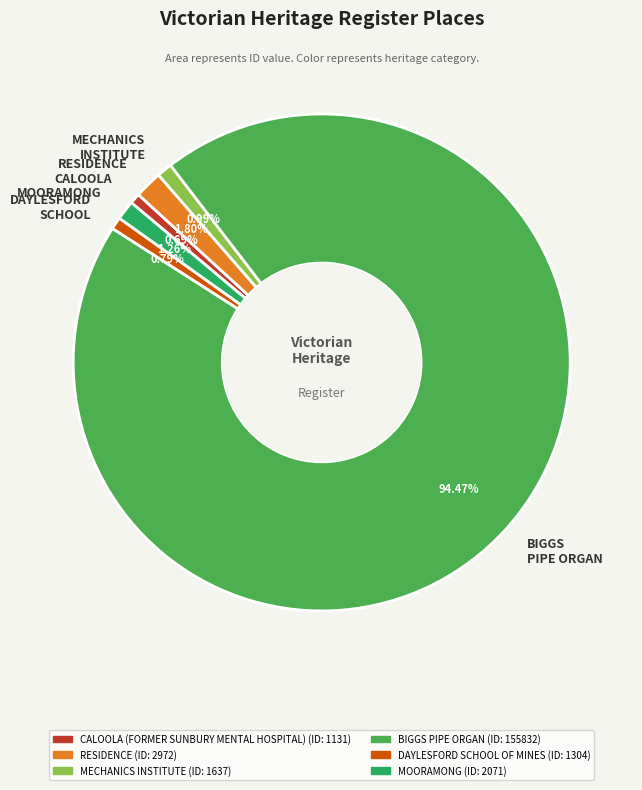

Does RESIDENCE represent more than half of the total?

No